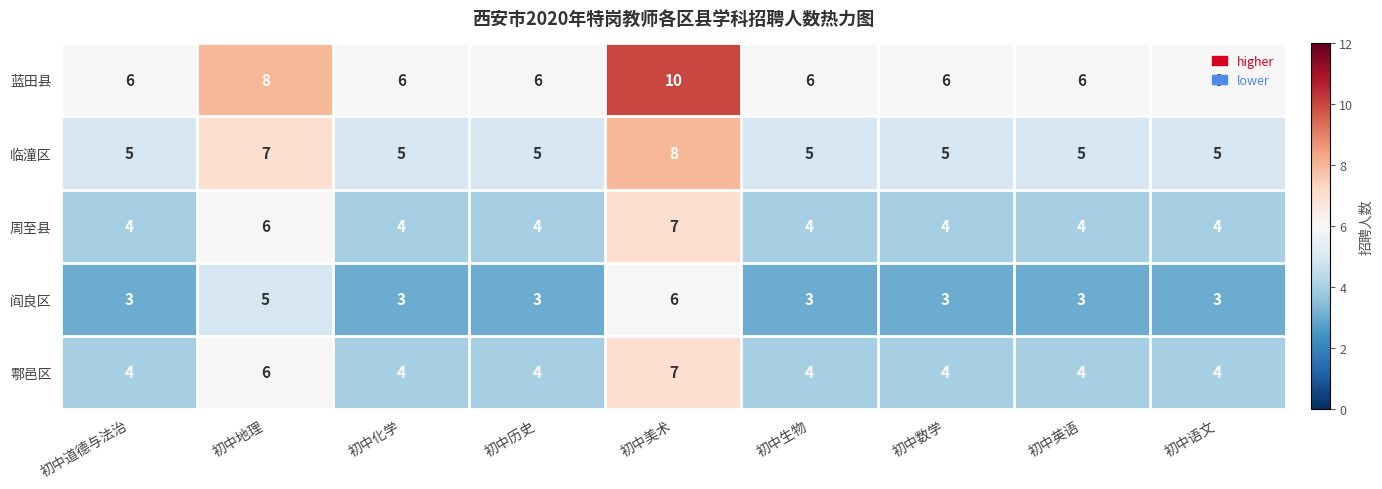

Is it true that 蓝田县 equals 6 at 初中英语?

True